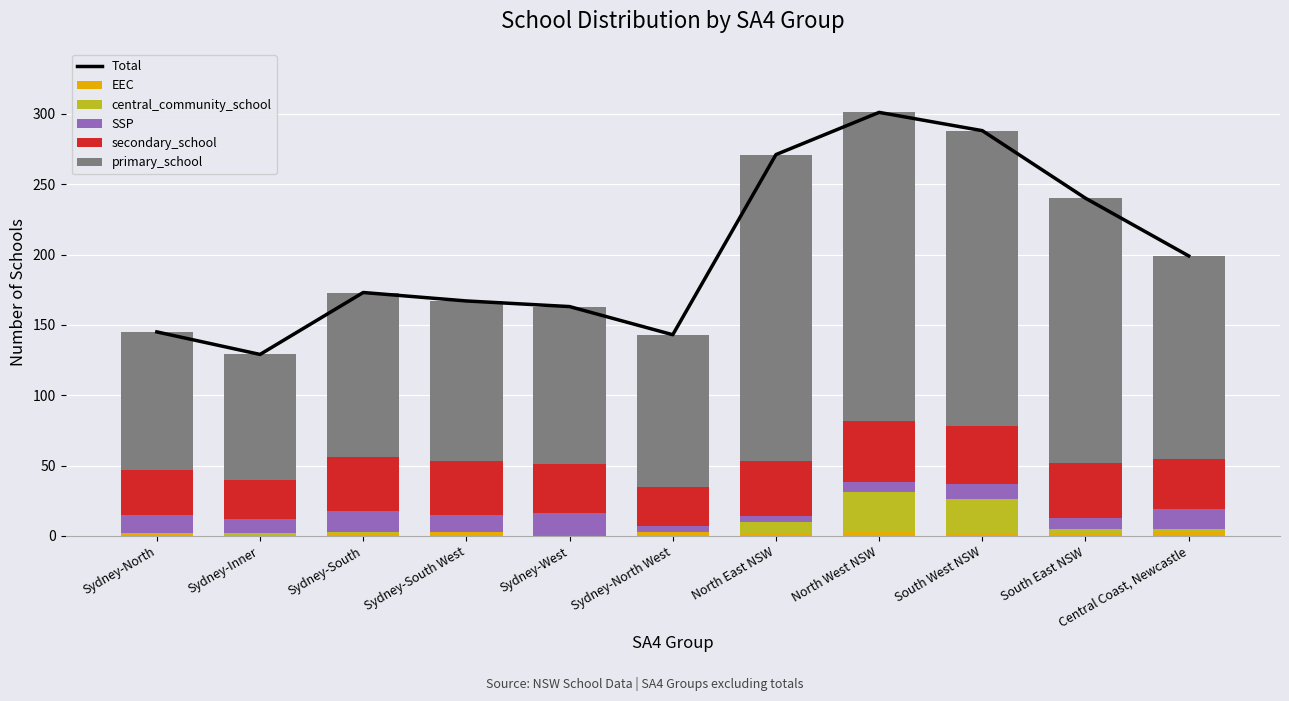

What is the sum of the Total values at Sydney-North West and Sydney-West?

306